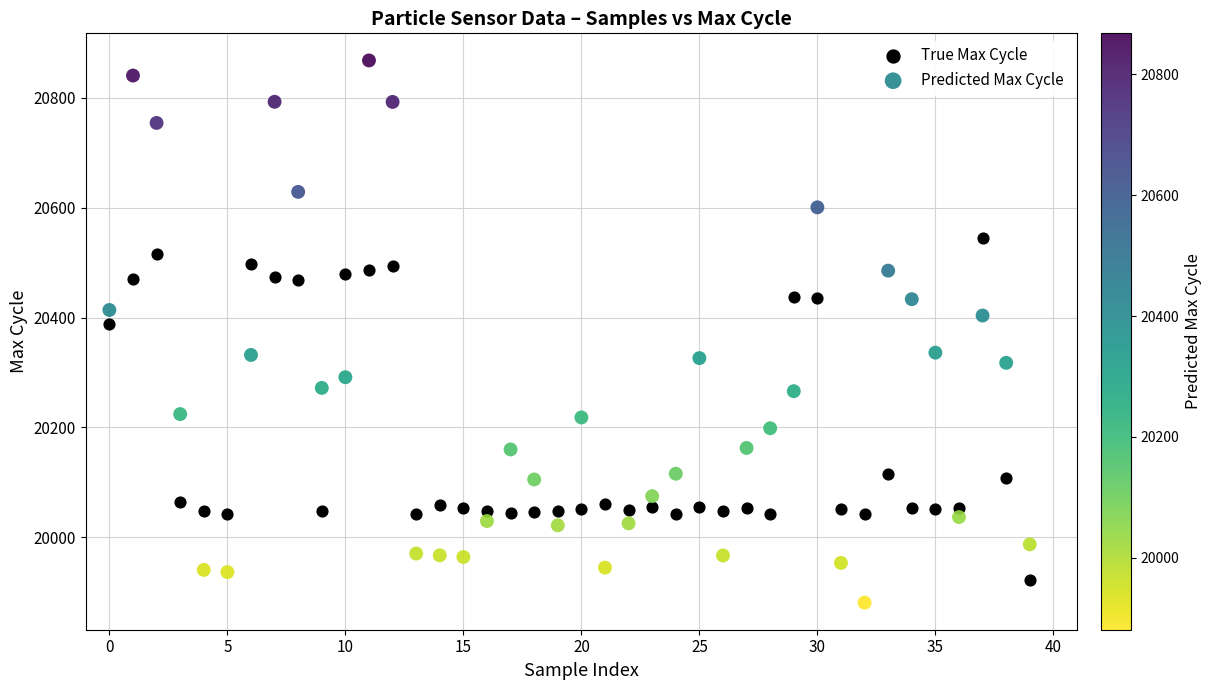

Which series contains the highest Y value?

Predicted Max Cycle